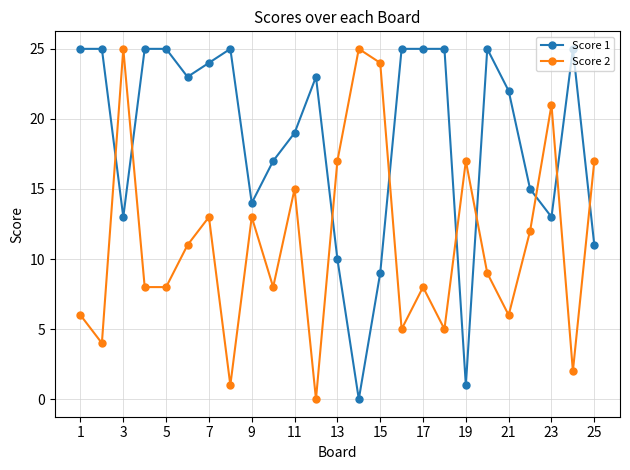

True or false: Score 1 has more than 0 interior local peaks.

True